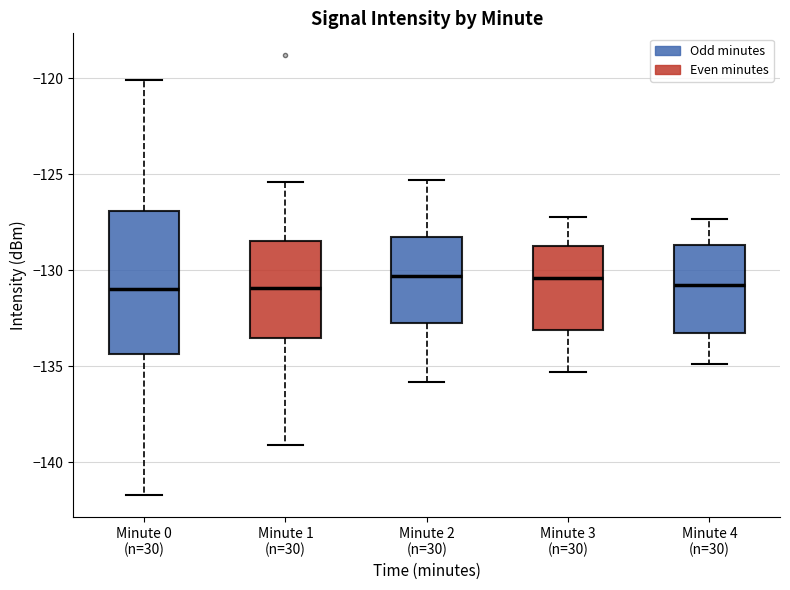

Reading left to right, transcribe this box plot: for each box, give where its median line is, the range the box spans, and where its two whiskers end, as read against the y-axis. The values are not printed on the chart, so give them approximately, as read against the axis.

Minute 0 (n=30): median -131.0, box -134.5 to -127.0, whiskers -141.5 to -120.0
Minute 1 (n=30): median -131.0, box -133.5 to -128.5, whiskers -139.0 to -125.5
Minute 2 (n=30): median -130.5, box -132.5 to -128.5, whiskers -136.0 to -125.5
Minute 3 (n=30): median -130.5, box -133.0 to -128.5, whiskers -135.5 to -127.0
Minute 4 (n=30): median -130.5, box -133.0 to -128.5, whiskers -135.0 to -127.5